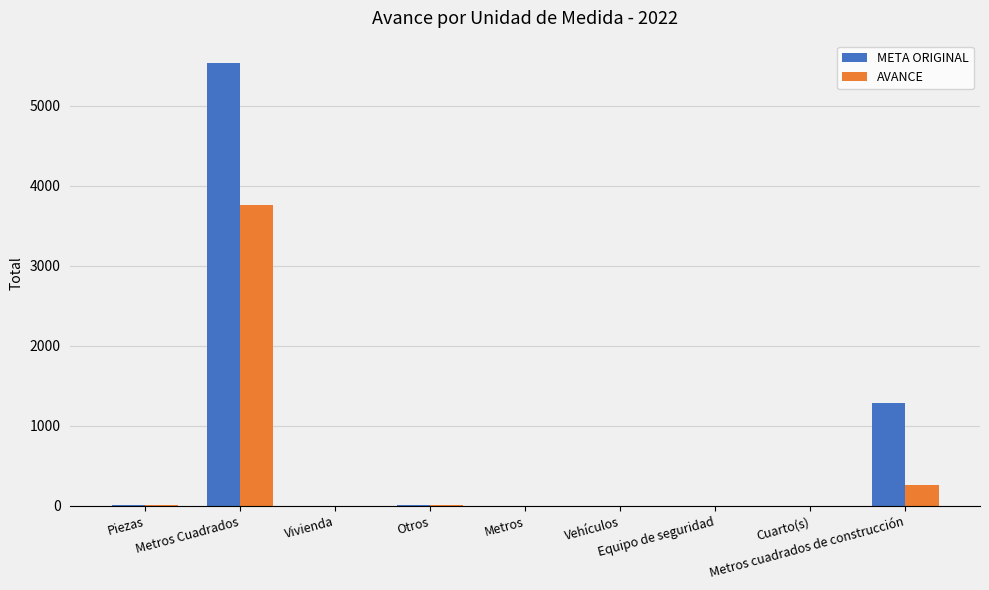

What is the average value of the AVANCE series?

448